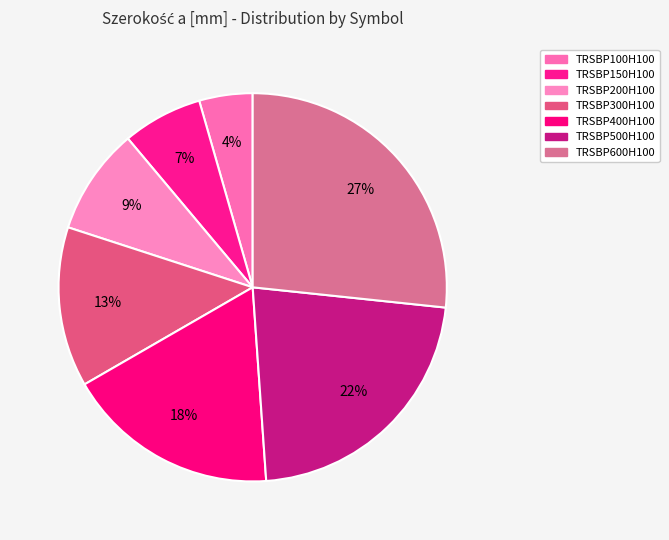

How many slices are in this pie chart?

7